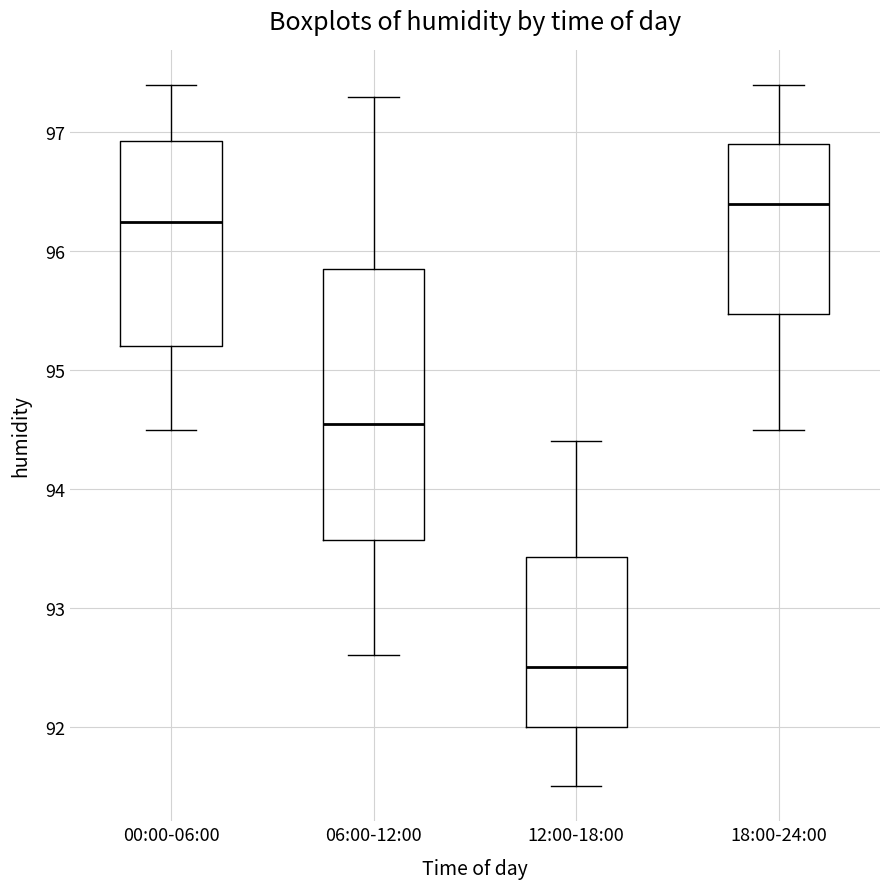

Reading left to right, read every box against the y-axis: the position of its median line, the range the box covers, and the ends of its whiskers. The values are not printed on the chart, so give them approximately, as read against the axis.

00:00-06:00: median 96.3, box 95.2 to 96.9, whiskers 94.5 to 97.4
06:00-12:00: median 94.6, box 93.6 to 95.9, whiskers 92.6 to 97.3
12:00-18:00: median 92.5, box 92.0 to 93.4, whiskers 91.5 to 94.4
18:00-24:00: median 96.4, box 95.5 to 96.9, whiskers 94.5 to 97.4